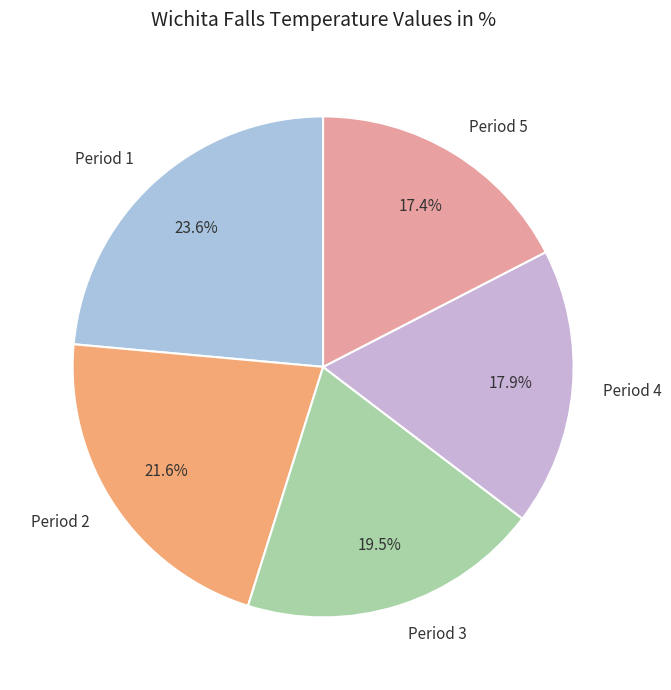

To the nearest percent, what is the difference between the largest and smallest slice percentages?

6%